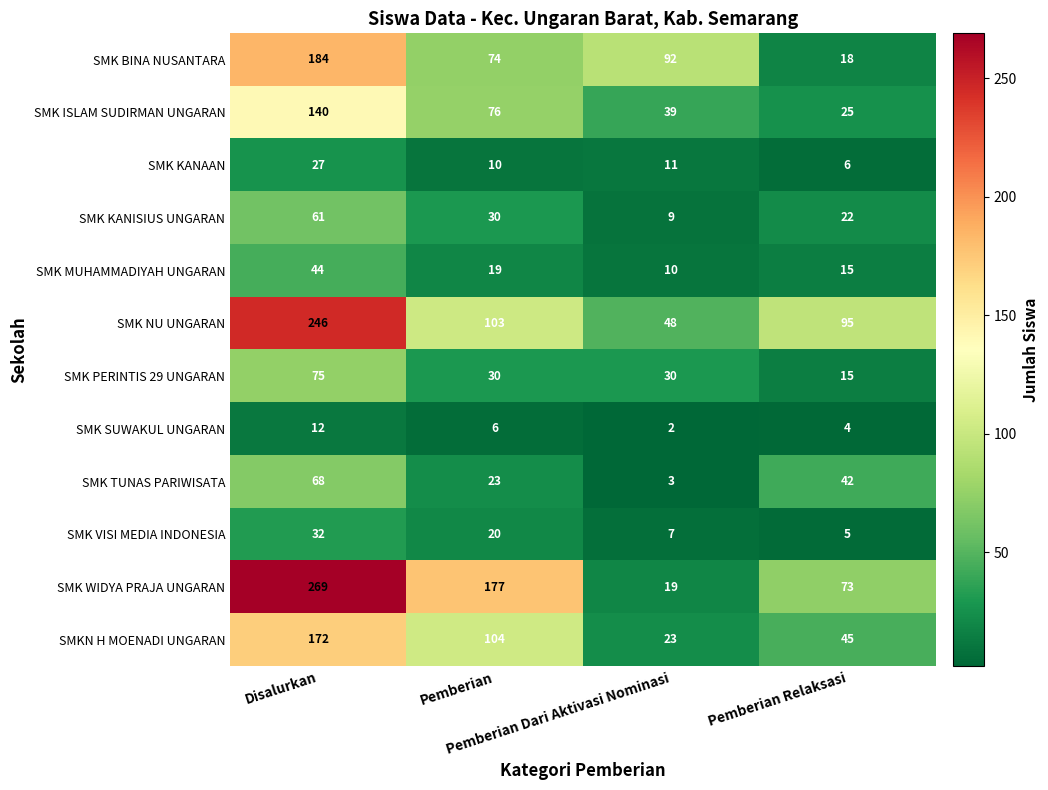

Which category has the lowest value across all series?

Pemberian Dari Aktivasi Nominasi